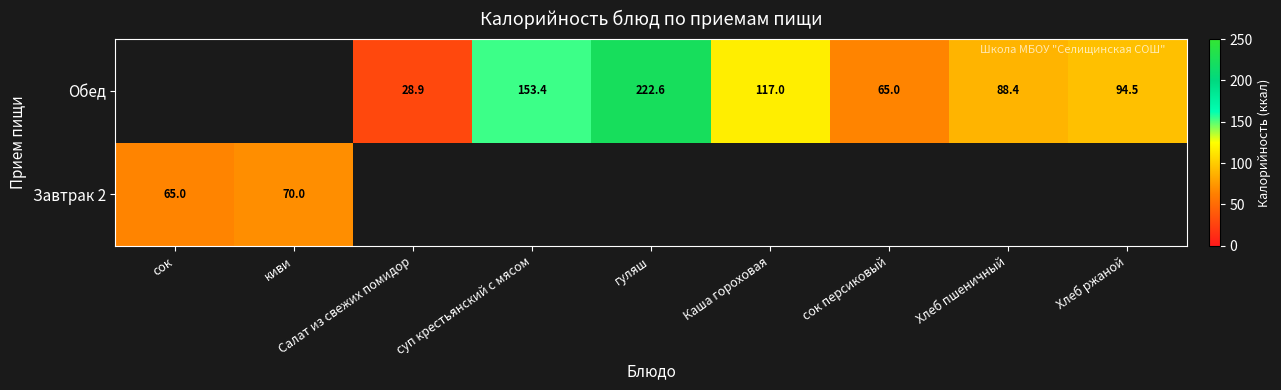

Which category has the lowest value across all series?

Салат из свежих помидор